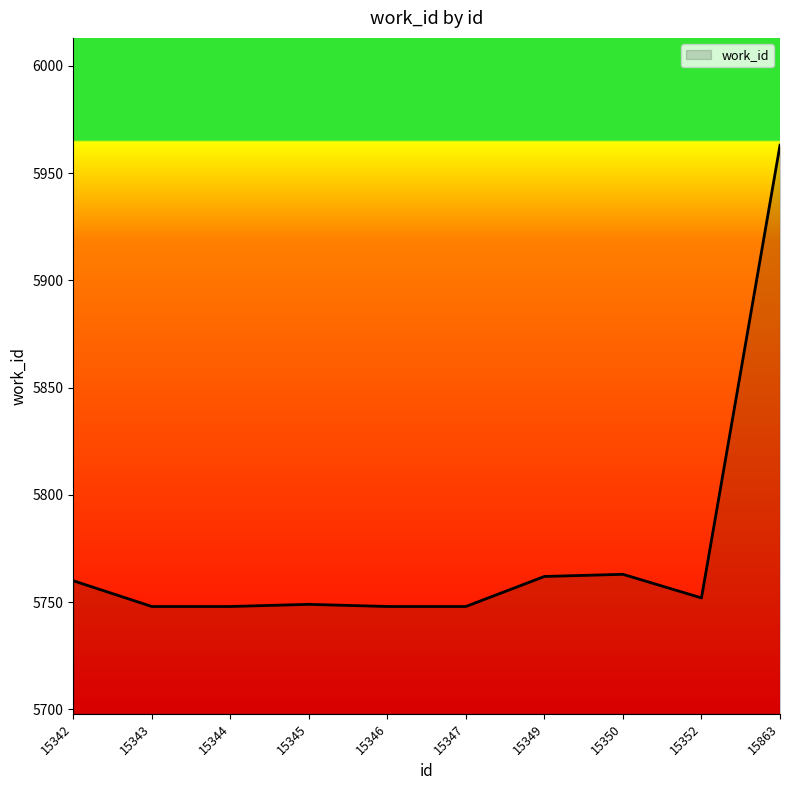

What is the ratio of the value at 15352 to the value at 15343?

1.0